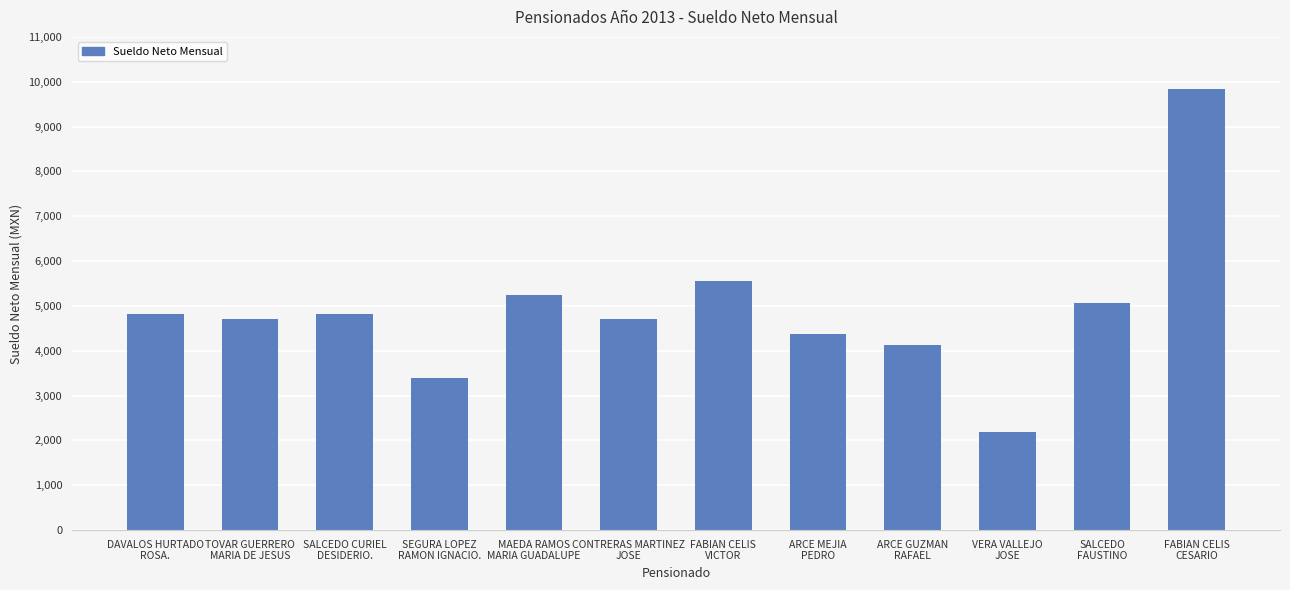

What is the label of the 10th bar from the left?

VERA VALLEJO
JOSE